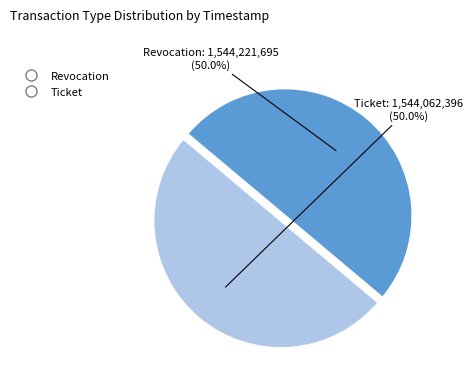

Count the number of slices in the pie.

2